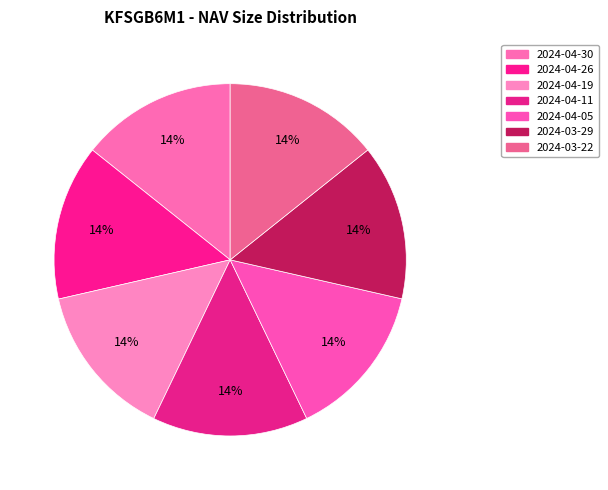

How many segments does this pie chart have?

7